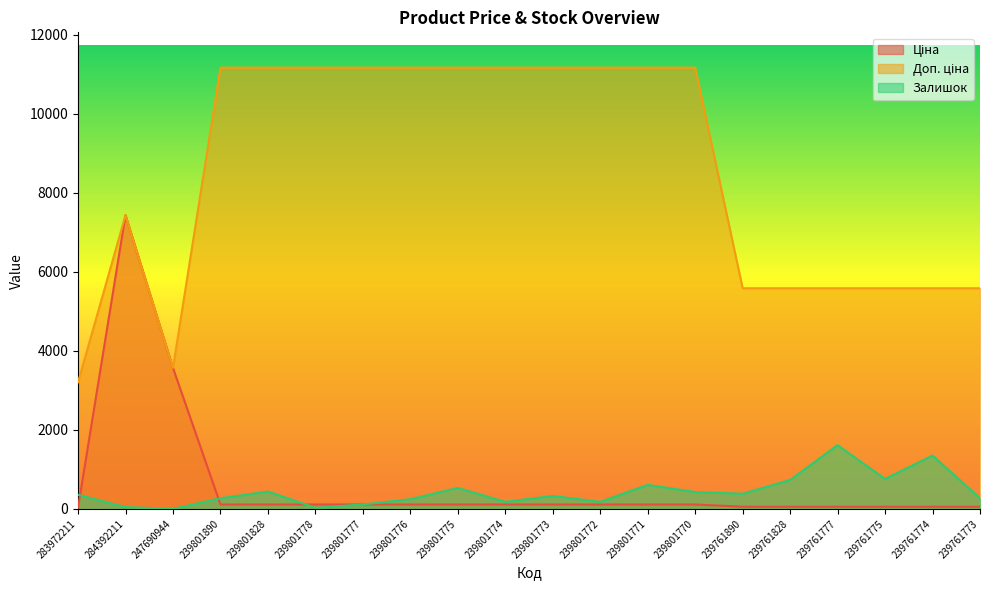

What is the difference between the maximum and minimum values in the Ціна series?

7404.1